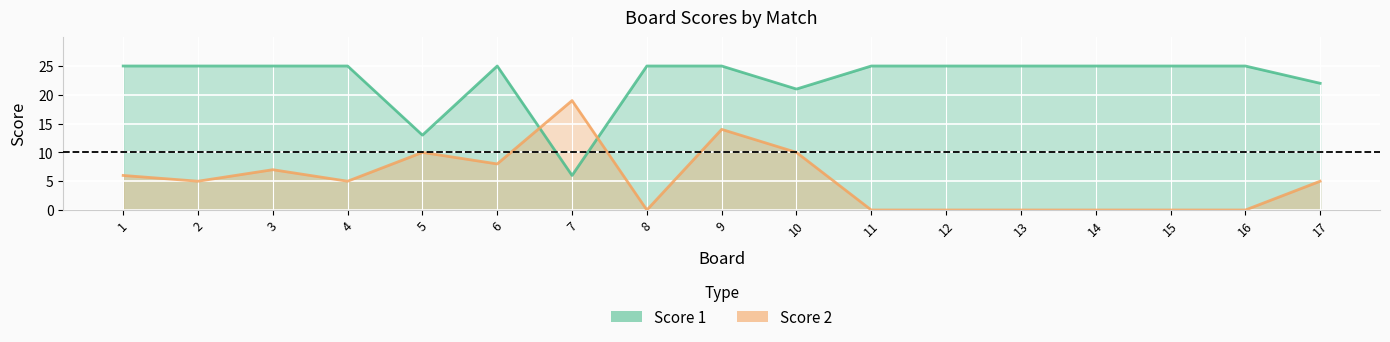

Read the Score 1 value at 1, to the nearest 5.

25